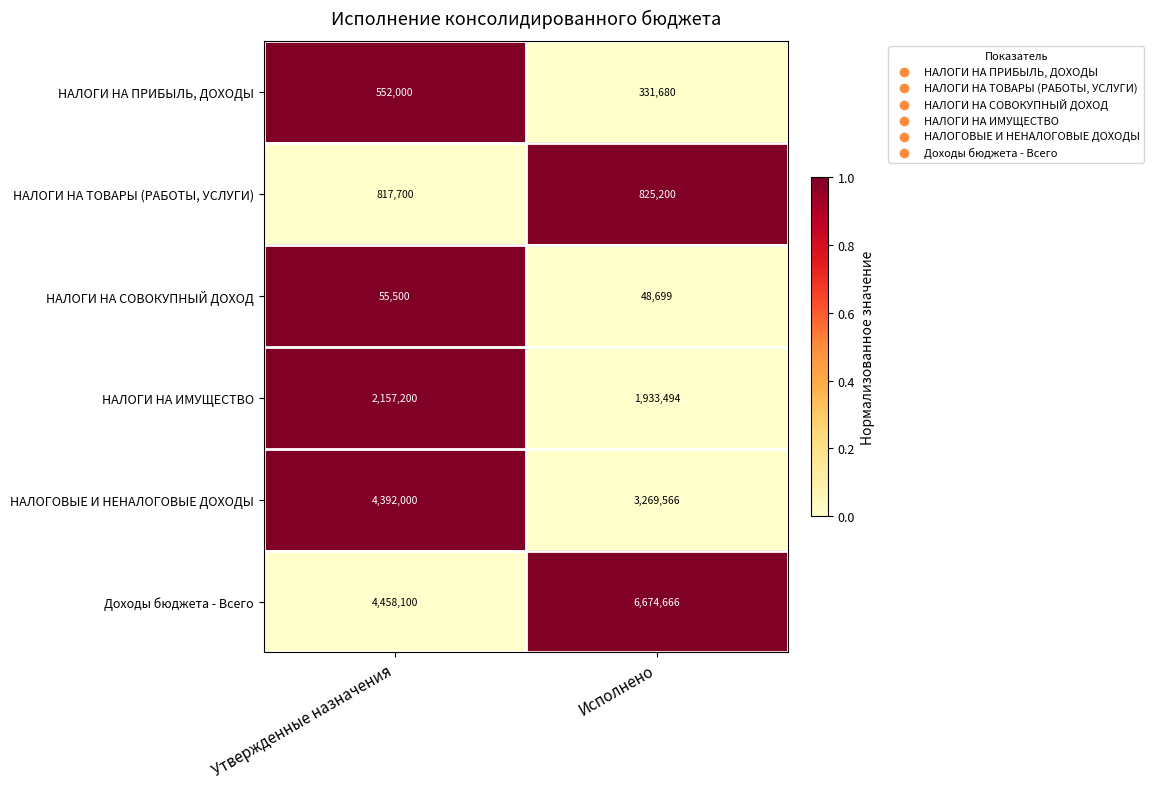

Between Утвержденные назначения and Исполнено, which series saw the biggest shift?

Доходы бюджета - Всего